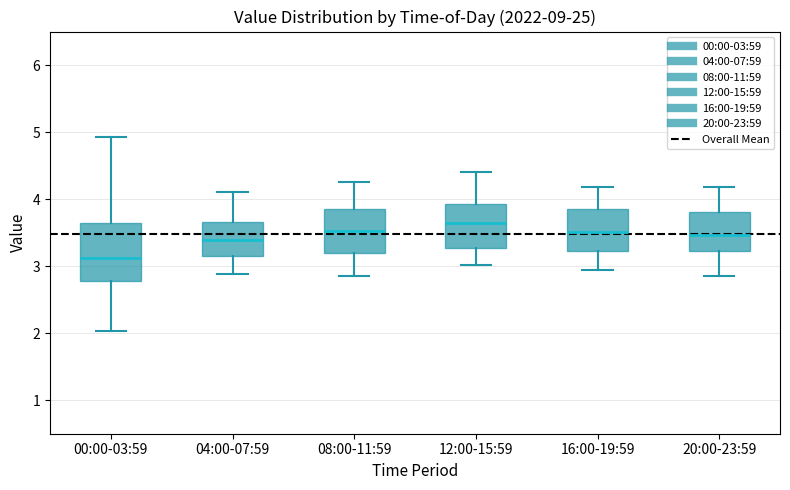

Reading left to right, read every box against the y-axis: the position of its median line, the range the box covers, and the ends of its whiskers. The values are not printed on the chart, so give them approximately, as read against the axis.

00:00-03:59: median 3.1, box 2.8 to 3.7, whiskers 2.0 to 4.9
04:00-07:59: median 3.4, box 3.2 to 3.7, whiskers 2.9 to 4.1
08:00-11:59: median 3.5, box 3.2 to 3.9, whiskers 2.9 to 4.3
12:00-15:59: median 3.7, box 3.3 to 3.9, whiskers 3.0 to 4.4
16:00-19:59: median 3.5, box 3.2 to 3.9, whiskers 3.0 to 4.2
20:00-23:59: median 3.5, box 3.2 to 3.8, whiskers 2.9 to 4.2